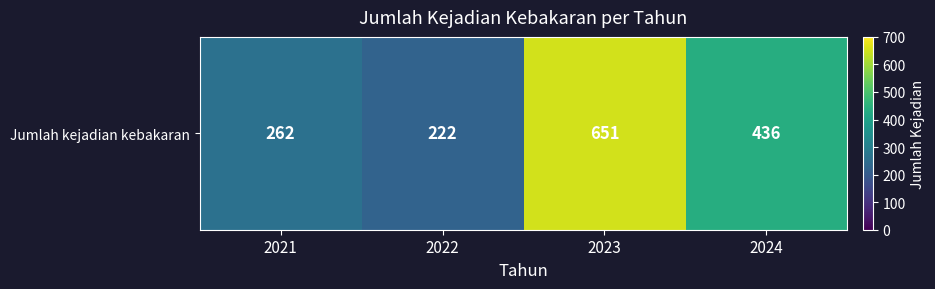

What is the maximum value shown in the chart?

651